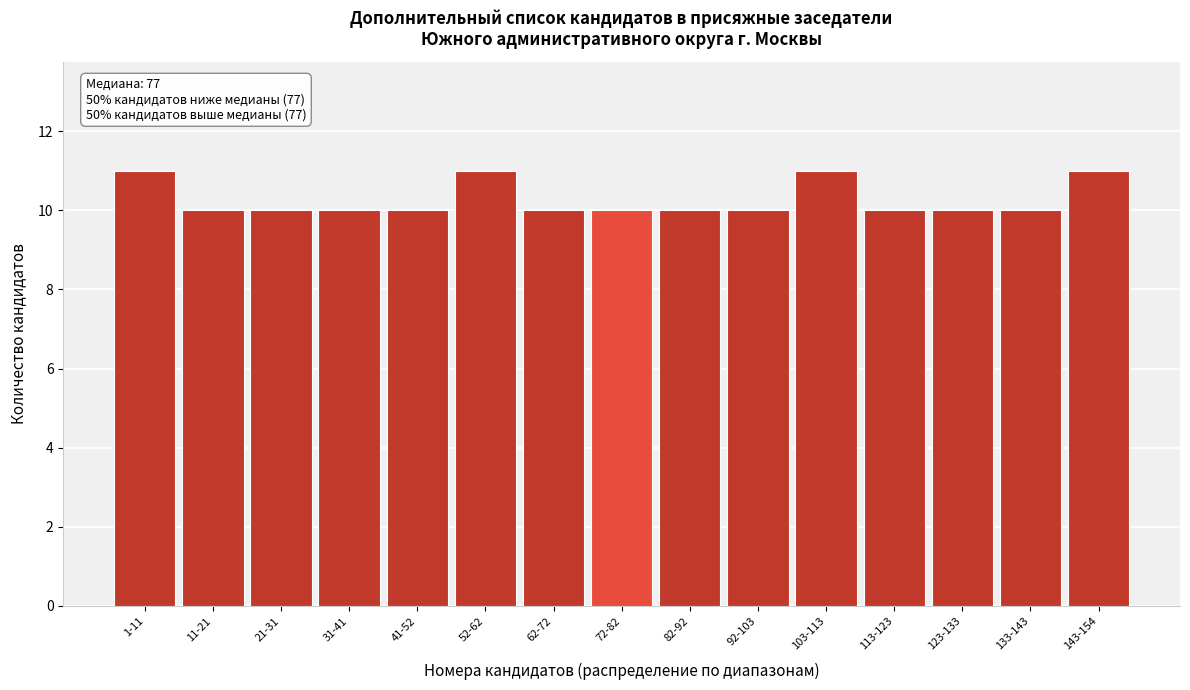

Reading right to left, list all the values displayed in this chart.

143-154=11	133-143=10	123-133=10	113-123=10	103-113=11	92-103=10	82-92=10	72-82=10	62-72=10	52-62=11	41-52=10	31-41=10	21-31=10	11-21=10	1-11=11